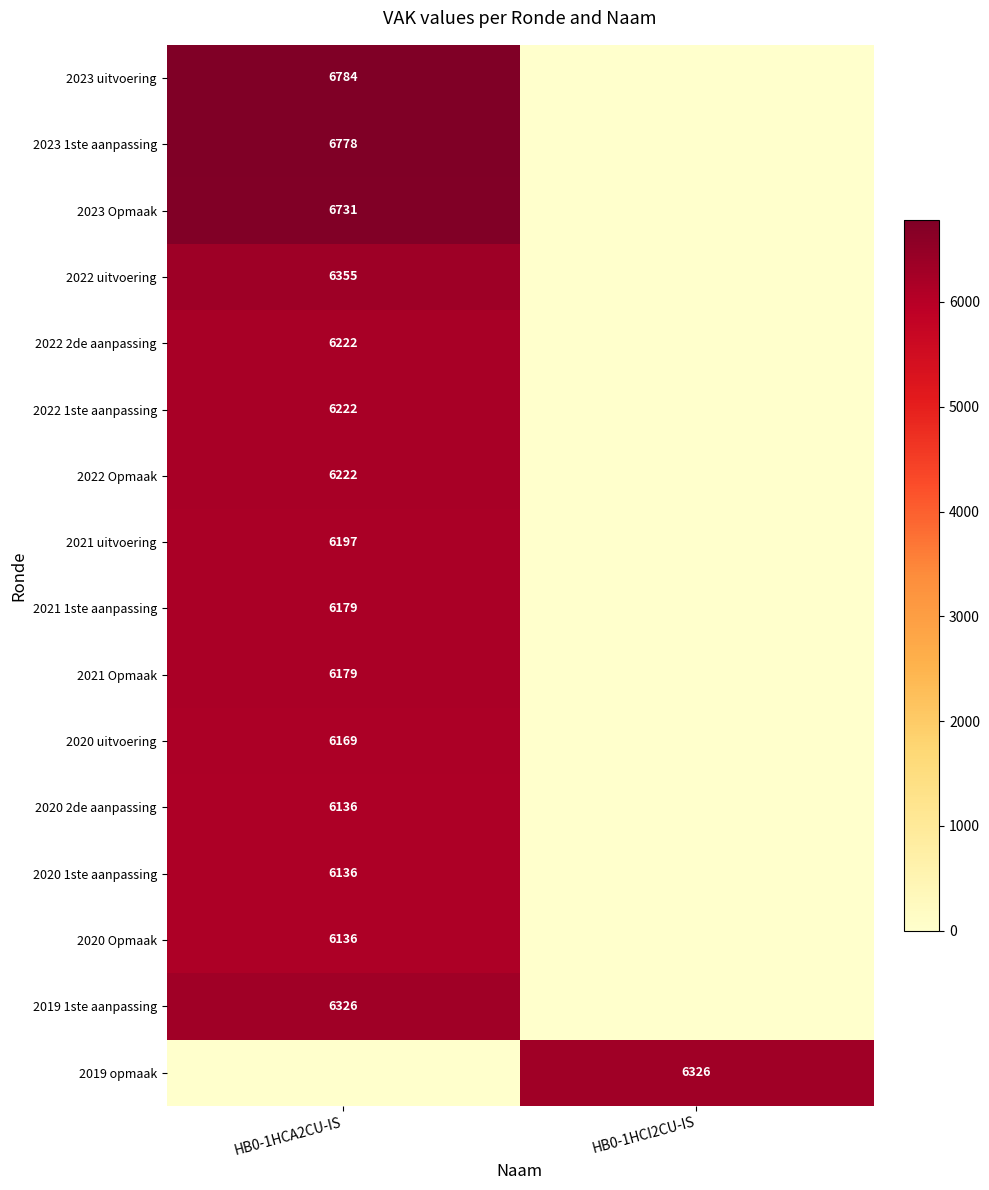

True or false: 2023 Opmaak has a value of 10388 at HB0-1HCA2CU-IS.

False